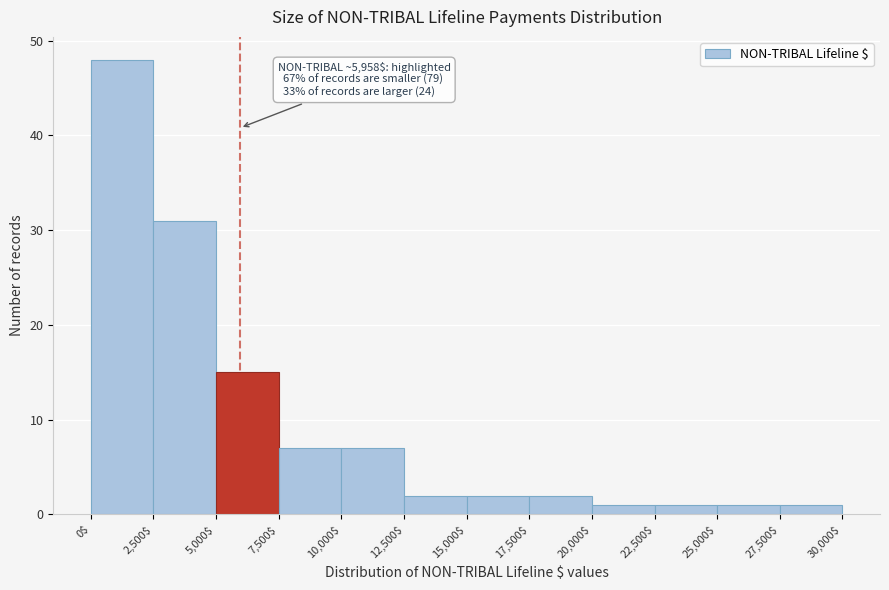

Which range on the x-axis has the tallest bar?

0$ to 2,500$